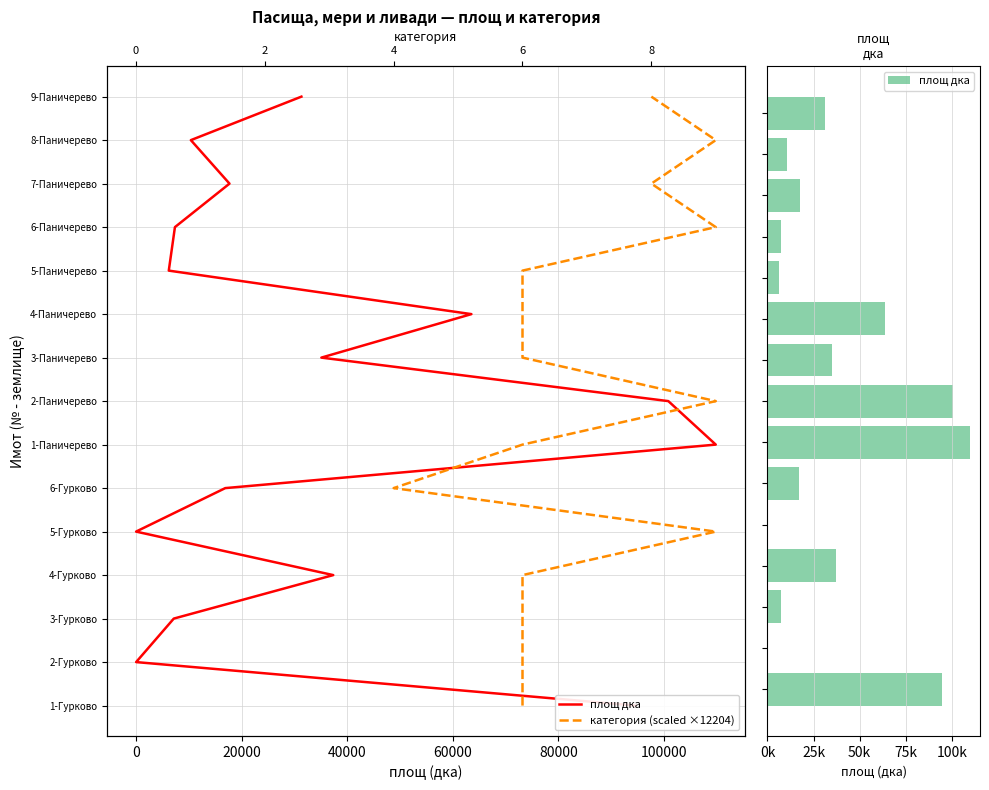

Is it true that площ дка equals 191000 at 100000?

False